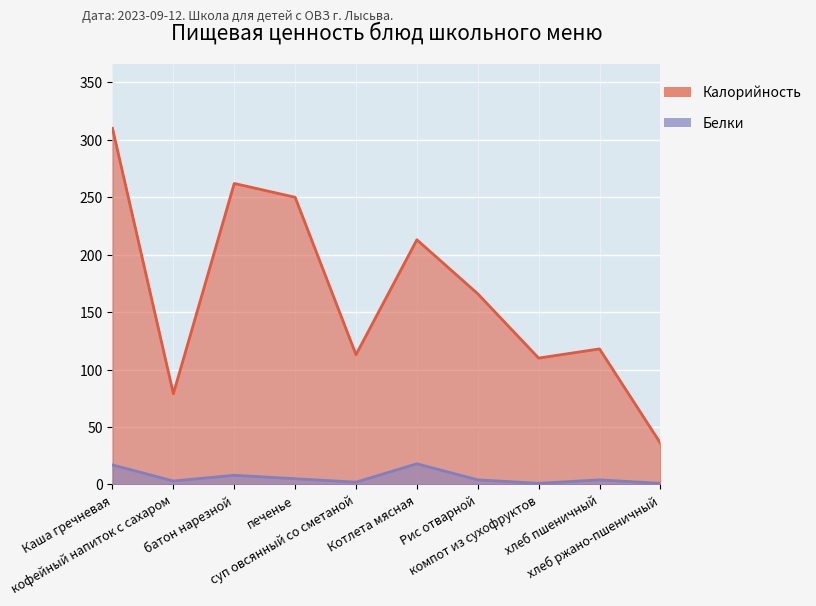

Count the number of categories in the chart.

10